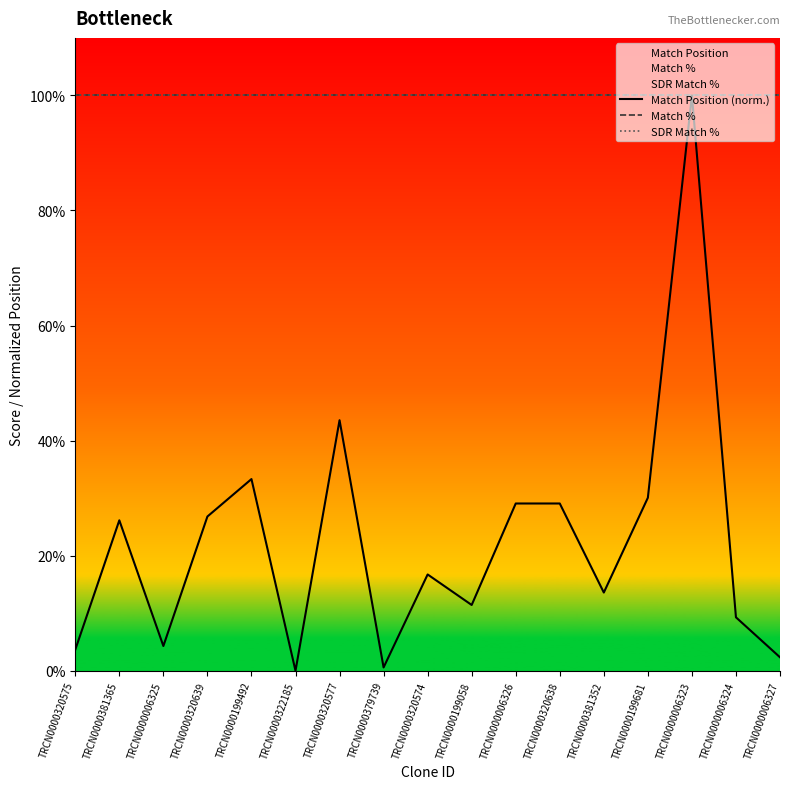

Rank the categories by Match Position (norm.) value from lowest to highest.

TRCN0000322185, TRCN0000379739, TRCN0000006327, TRCN0000320575, TRCN0000006325, TRCN0000006324, TRCN0000199058, TRCN0000381352, TRCN0000320574, TRCN0000381365, TRCN0000320639, TRCN0000006326, TRCN0000320638, TRCN0000199681, TRCN0000199492, TRCN0000320577, TRCN0000006323